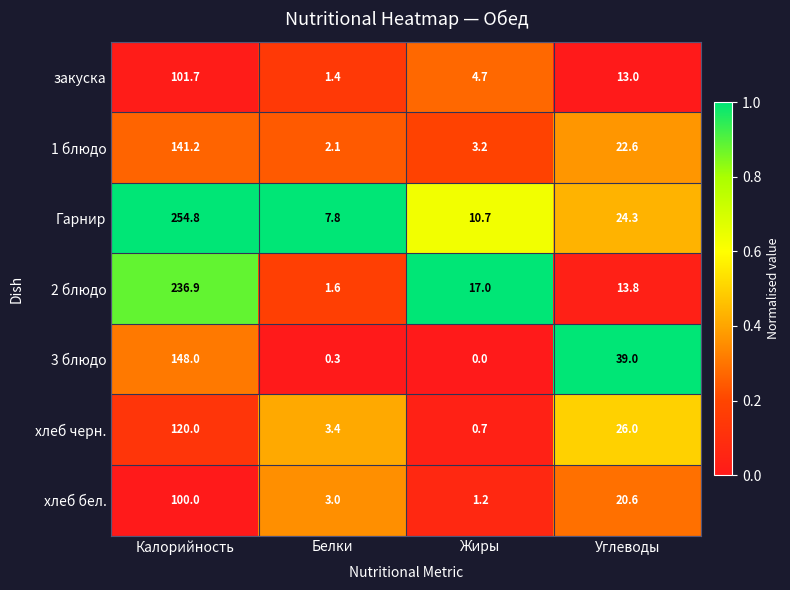

At Белки, list the series in order from largest to smallest.

Гарнир, хлеб черн., хлеб бел., 1 блюдо, 2 блюдо, закуска, 3 блюдо